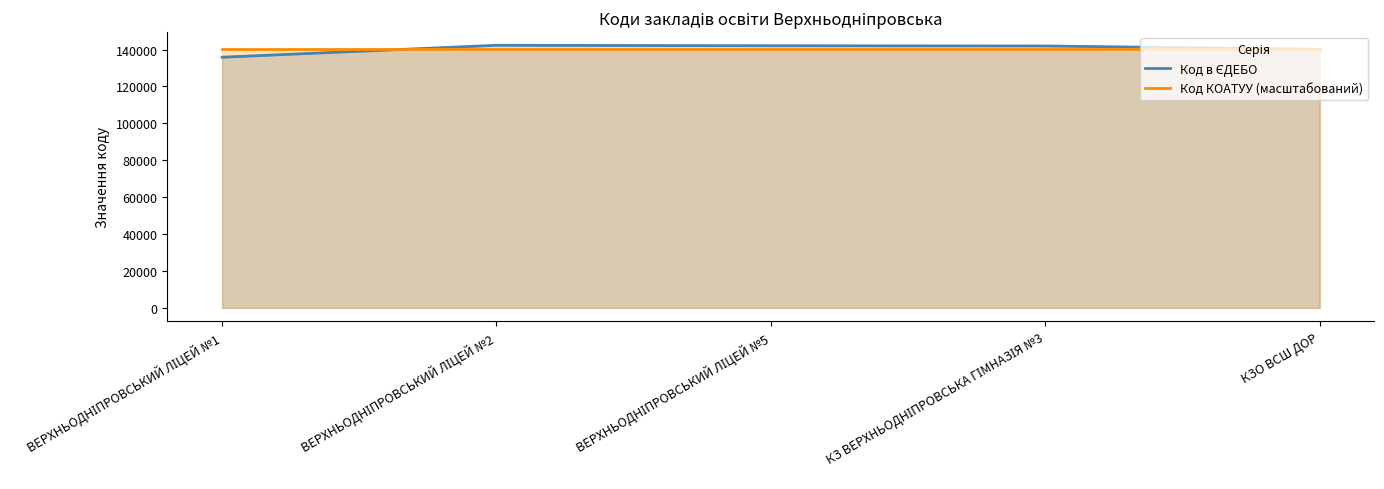

What is the difference between the Код в ЄДЕБО values at КЗО ВСШ ДОР and КЗ ВЕРХНЬОДНІПРОВСЬКА ГІМНАЗІЯ №3?

1814.0